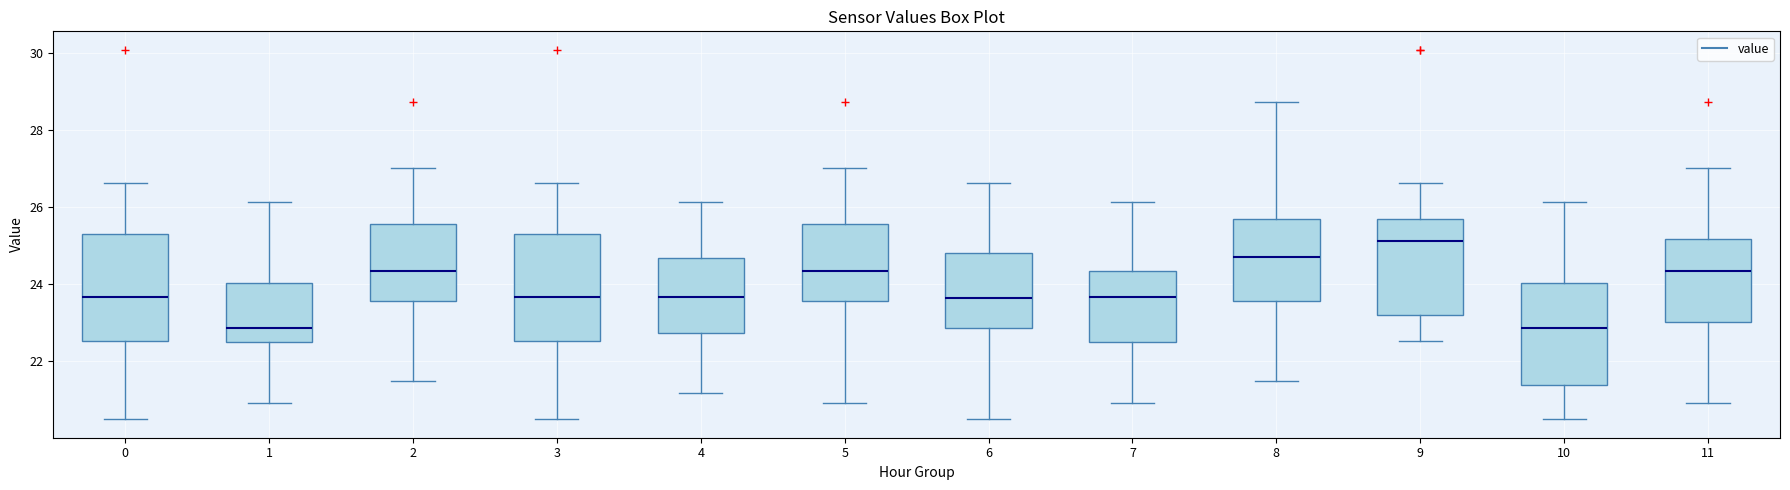

Reading left to right, read every box against the y-axis: the position of its median line, the range the box covers, and the ends of its whiskers. The values are not printed on the chart, so give them approximately, as read against the axis.

0: median 23.6, box 22.6 to 25.4, whiskers 20.6 to 26.6
1: median 22.8, box 22.6 to 24.0, whiskers 21.0 to 26.2
2: median 24.4, box 23.6 to 25.6, whiskers 21.6 to 27.0
3: median 23.6, box 22.6 to 25.4, whiskers 20.6 to 26.6
4: median 23.6, box 22.8 to 24.6, whiskers 21.2 to 26.2
5: median 24.4, box 23.6 to 25.6, whiskers 21.0 to 27.0
6: median 23.6, box 22.8 to 24.8, whiskers 20.6 to 26.6
7: median 23.6, box 22.6 to 24.4, whiskers 21.0 to 26.2
8: median 24.8, box 23.6 to 25.8, whiskers 21.6 to 28.8
9: median 25.2, box 23.2 to 25.8, whiskers 22.6 to 26.6
10: median 22.8, box 21.4 to 24.0, whiskers 20.6 to 26.2
11: median 24.4, box 23.0 to 25.2, whiskers 21.0 to 27.0